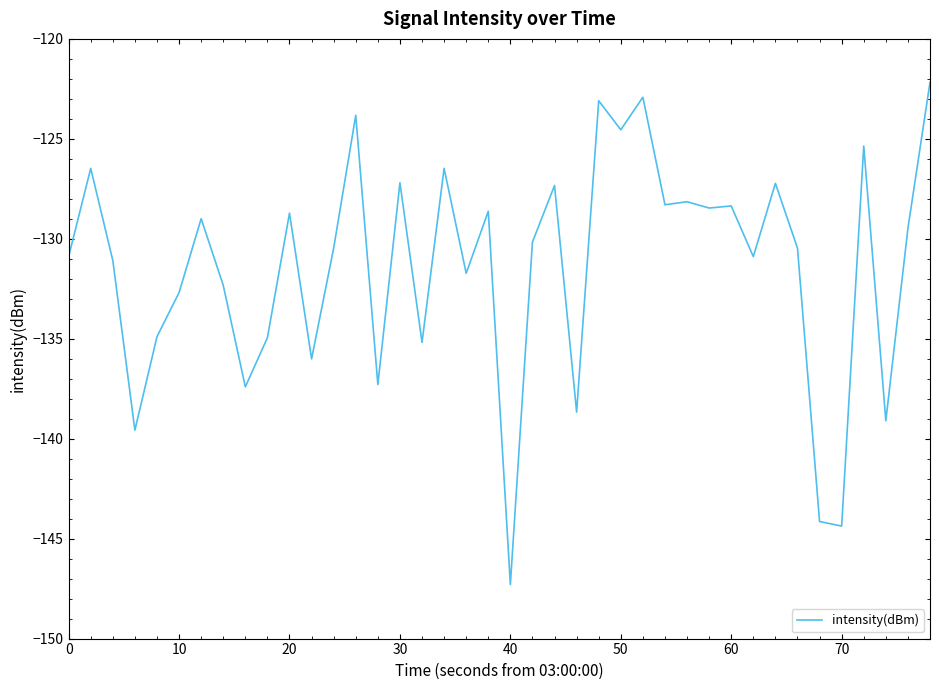

What is the minimum value shown in the chart?

-147.3